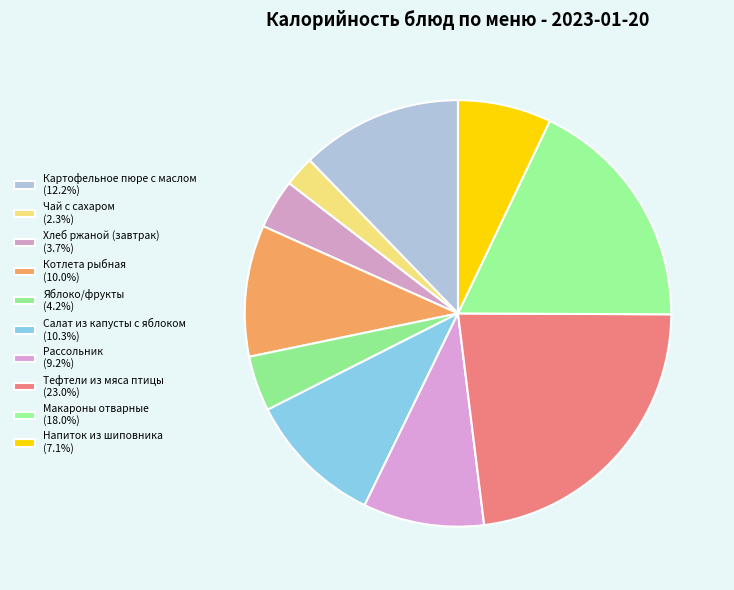

To the nearest percent, what portion does Яблоко/фрукты represent?

4%